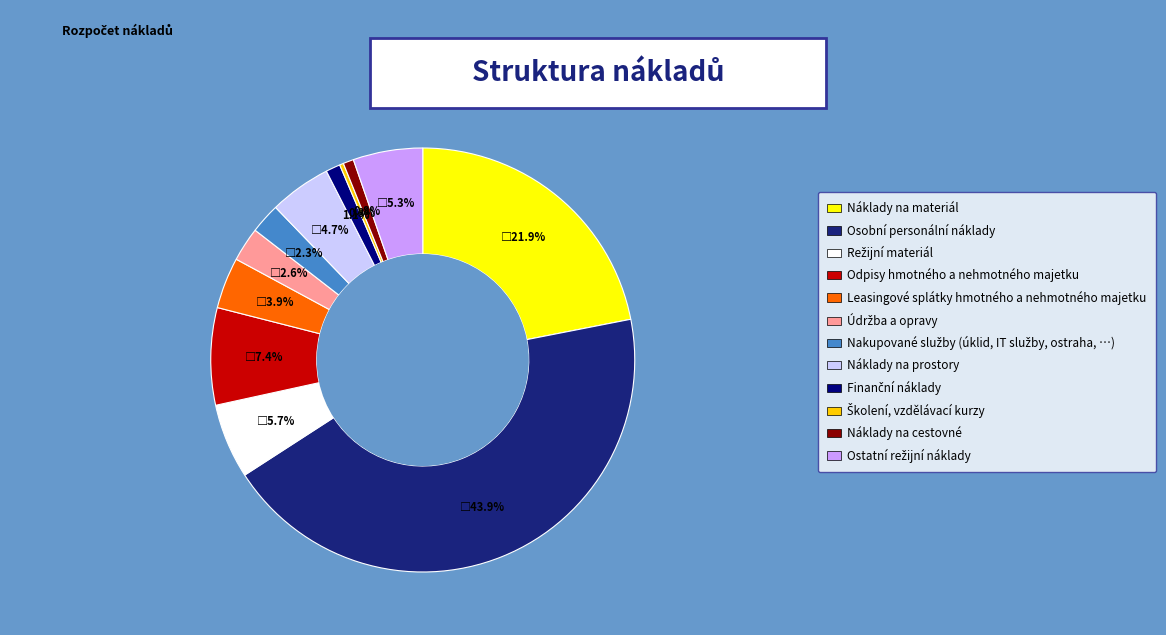

Which category has the biggest portion of the pie?

Osobní personální náklady